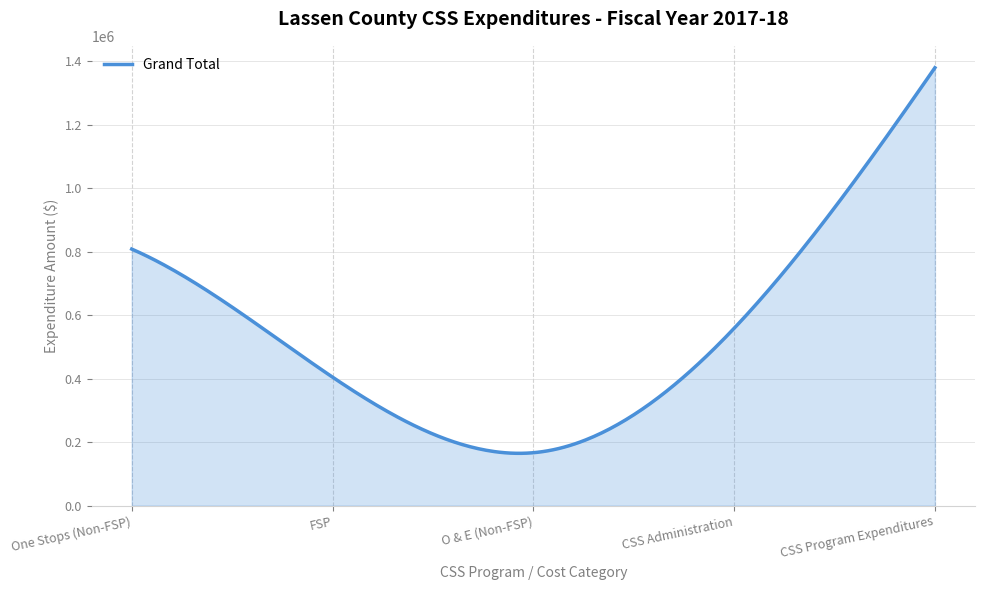

What is the difference between the maximum and minimum values?

1215295.9